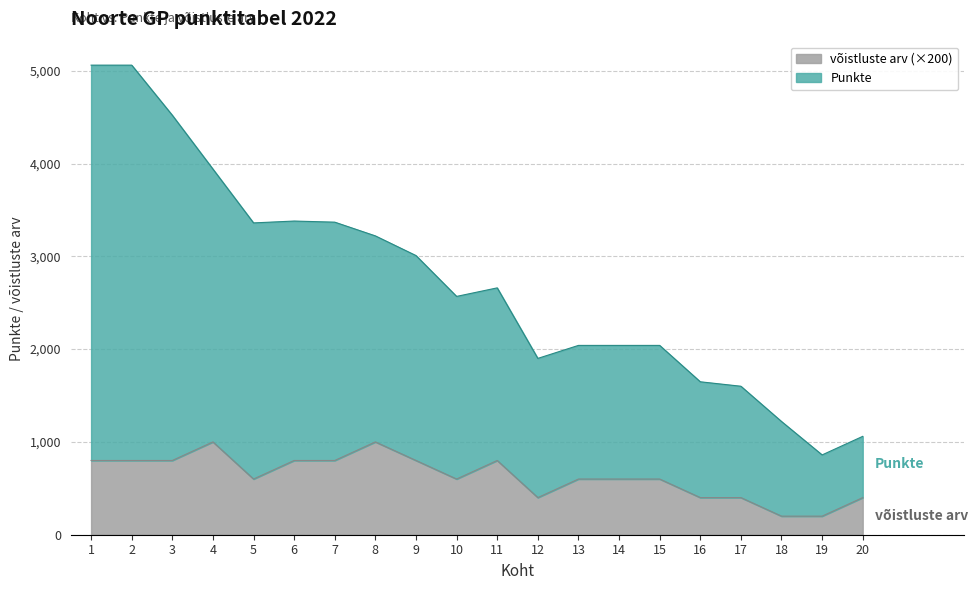

True or false: võistluste arv has more than 0 points higher than both neighbors.

True